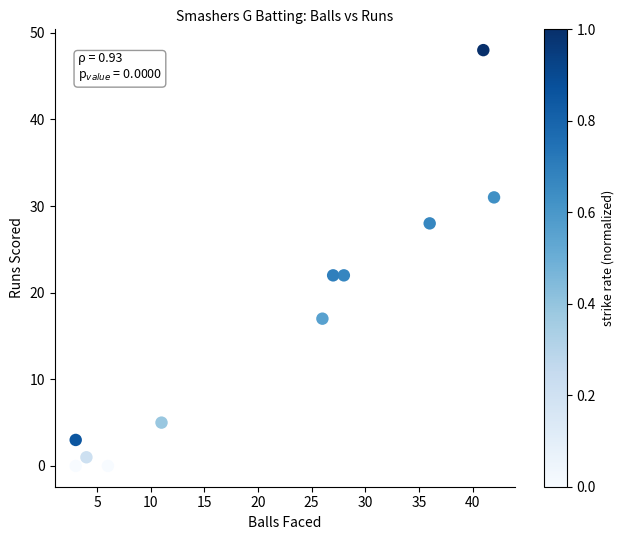

What is the average X value?

21